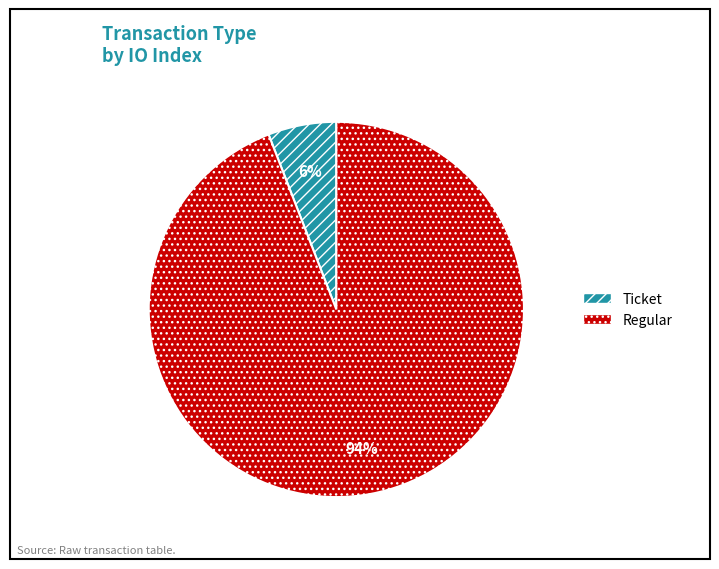

To the nearest percent, what percentage of the pie is Regular?

94%